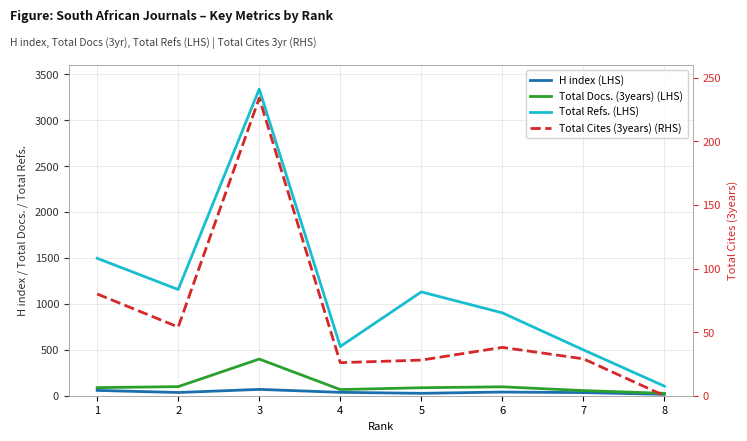

What is the value of the Total Refs. (LHS) point at the 3rd from the left?

3338